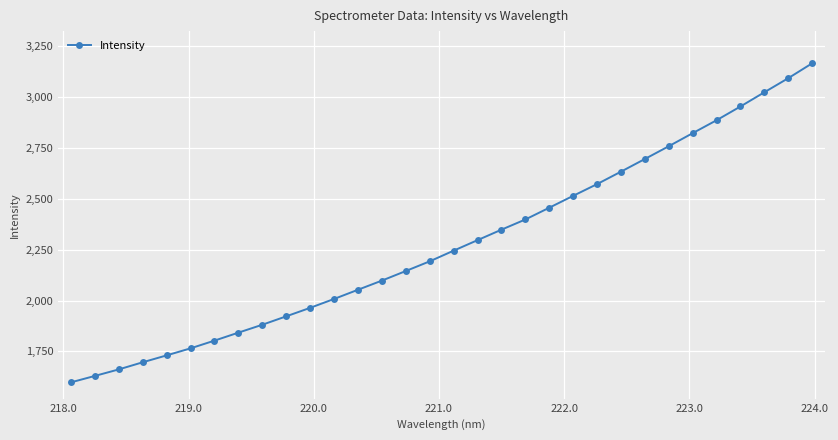

What is the sum of all values?

72843.3